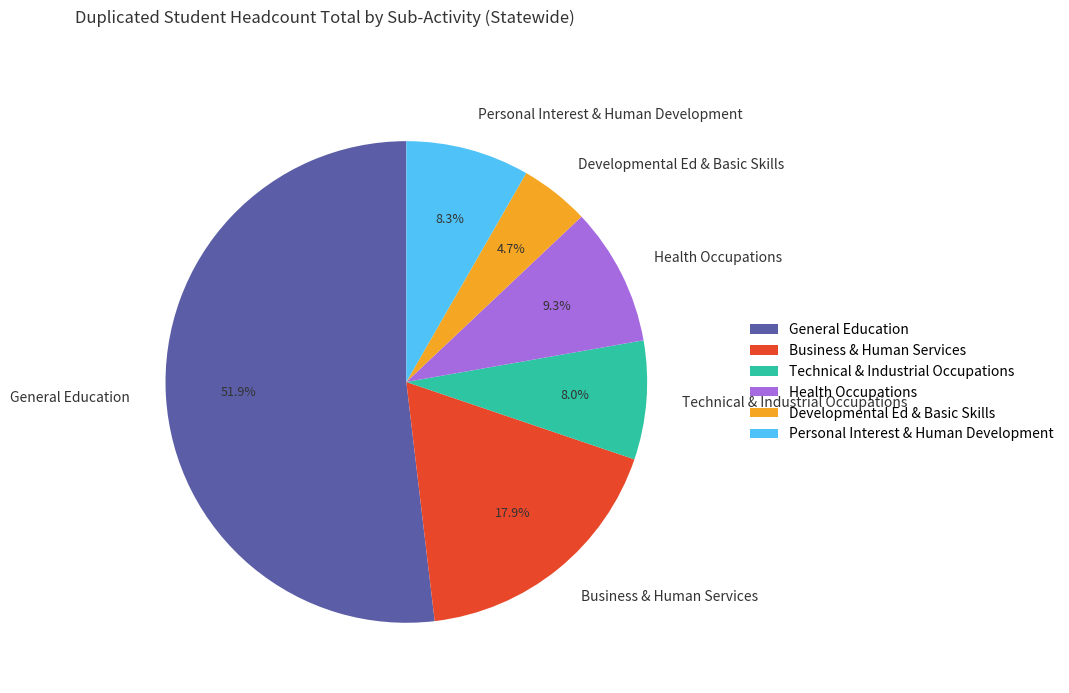

Between General Education and Developmental Ed & Basic Skills, which is larger?

General Education